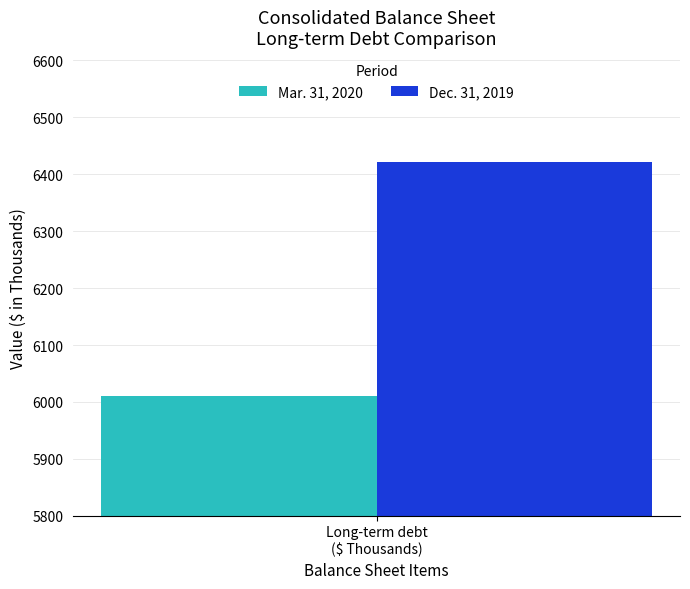

What is the maximum value for Mar. 31, 2020?

6011